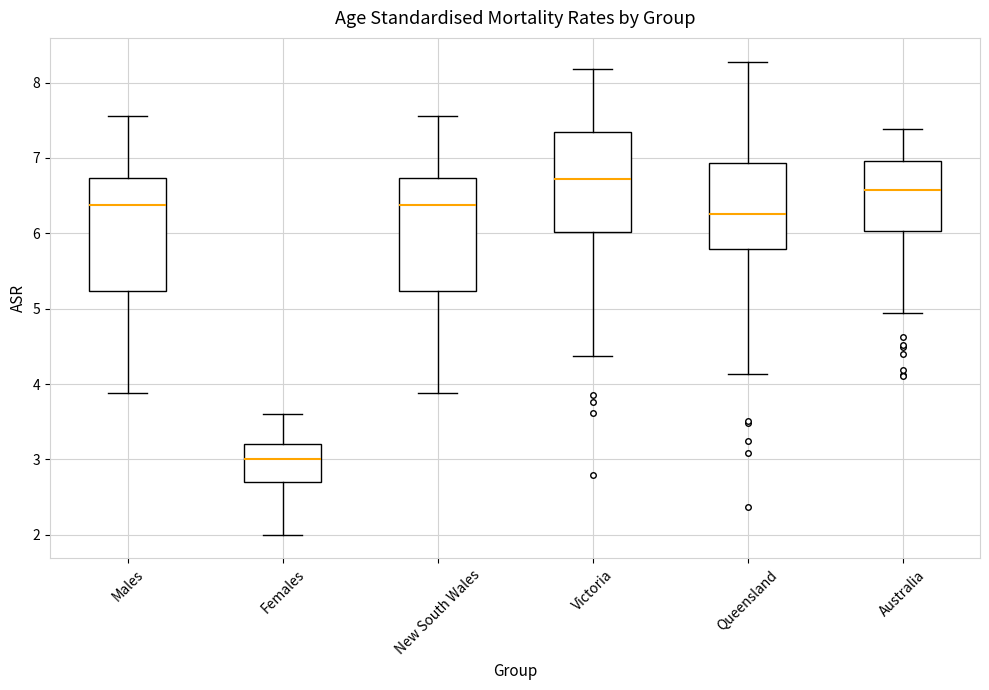

Reading left to right, transcribe this box plot: for each box, give where its median line is, the range the box spans, and where its two whiskers end, as read against the y-axis. The values are not printed on the chart, so give them approximately, as read against the axis.

Males: median 6.4, box 5.2 to 6.7, whiskers 3.9 to 7.6
Females: median 3.0, box 2.7 to 3.2, whiskers 2.0 to 3.6
New South Wales: median 6.4, box 5.2 to 6.7, whiskers 3.9 to 7.6
Victoria: median 6.7, box 6.0 to 7.3, whiskers 4.4 to 8.2
Queensland: median 6.2, box 5.8 to 6.9, whiskers 4.1 to 8.3
Australia: median 6.6, box 6.0 to 7.0, whiskers 4.9 to 7.4